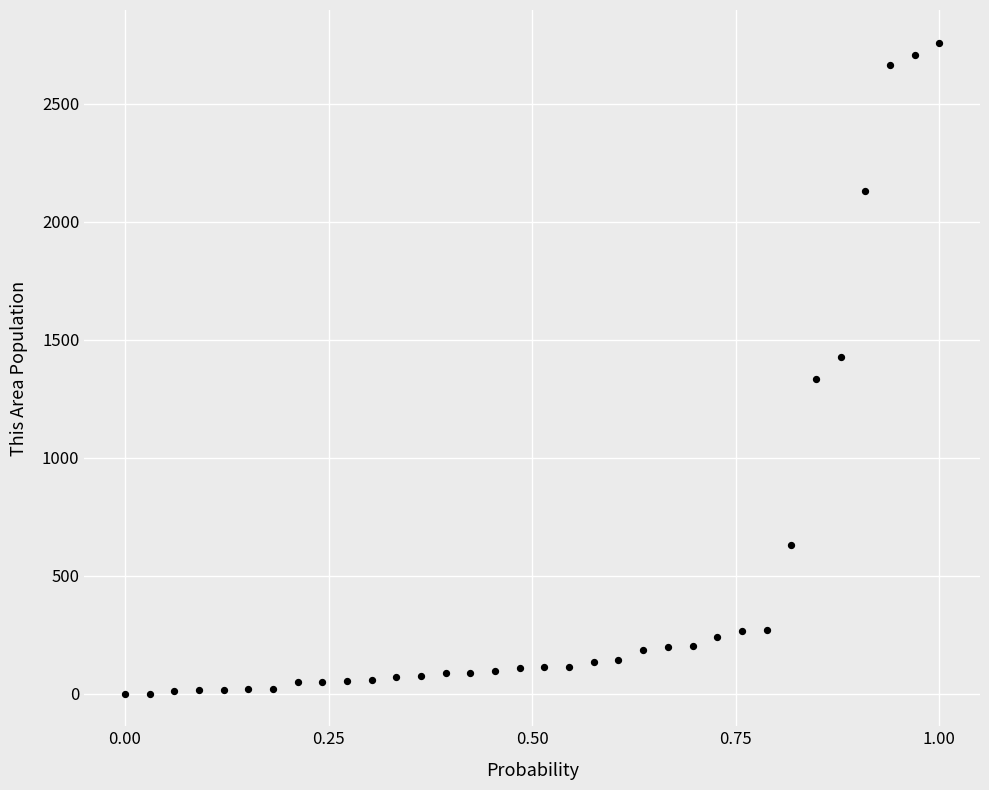

What is the range of Y values (max minus min)?

2759